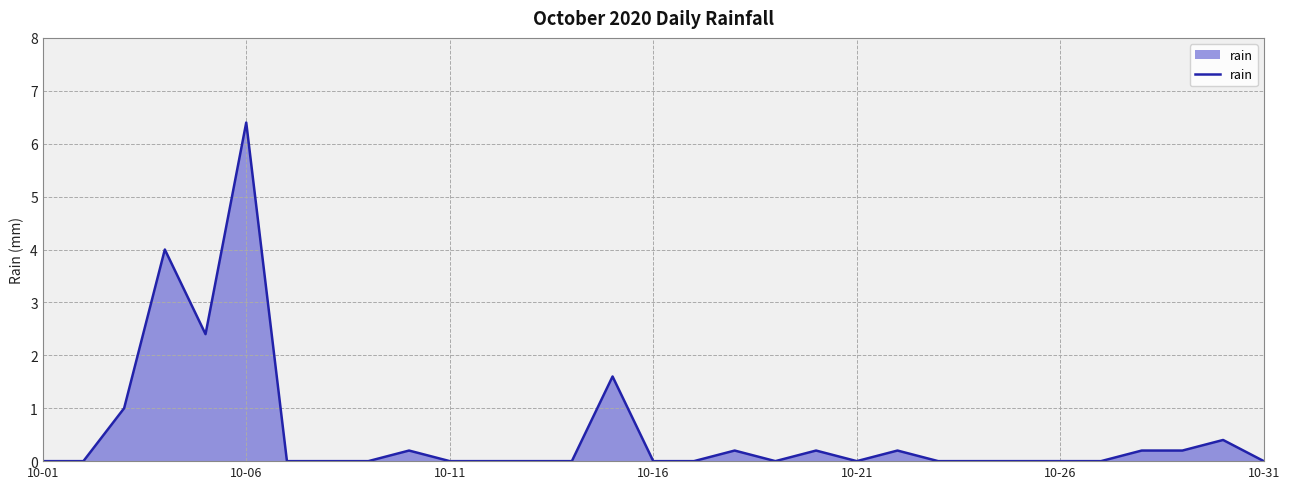

What is the greatest value displayed?

6.4